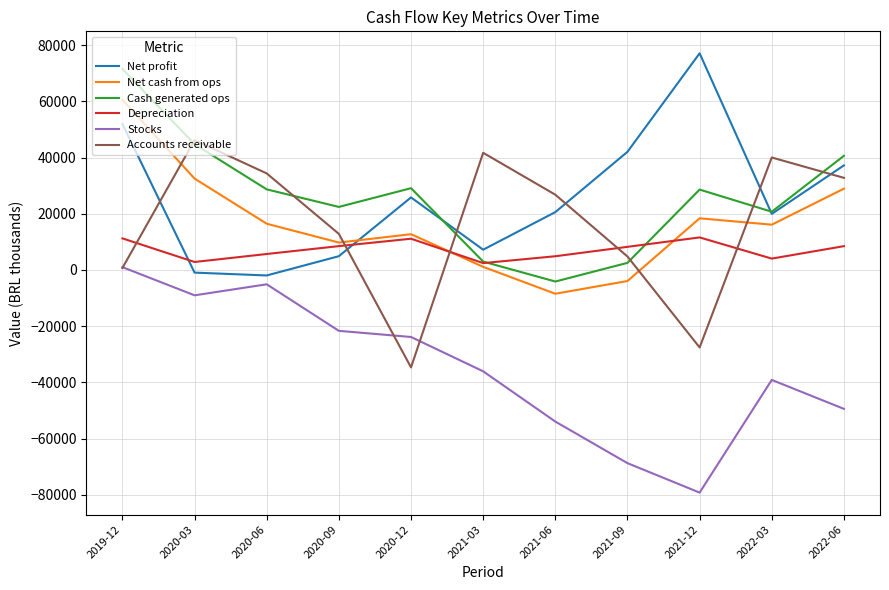

What is the difference between the Accounts receivable values at 2022-06 and 2021-06?

6002.0